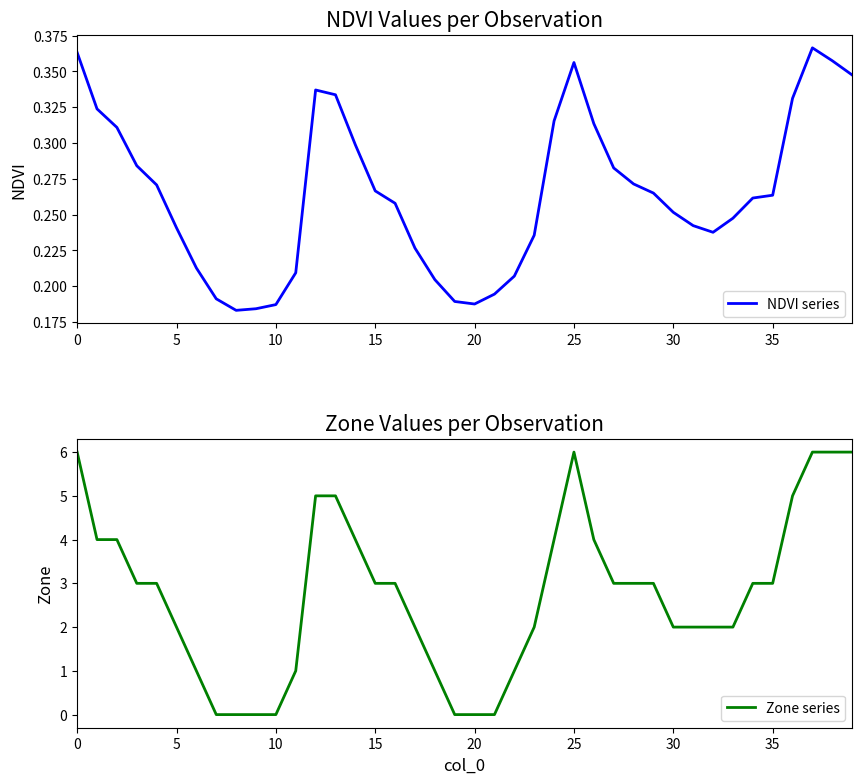

What is the spread (max minus min) of values at 13?

4.7